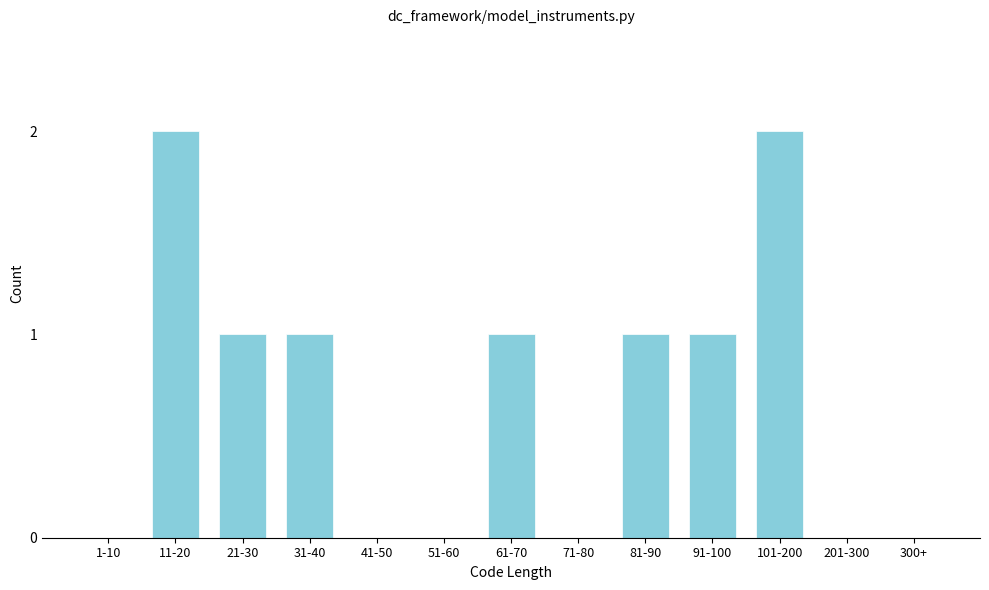

Reading left to right, list all the values displayed in this chart.

1-10=0	11-20=2	21-30=1	31-40=1	41-50=0	51-60=0	61-70=1	71-80=0	81-90=1	91-100=1	101-200=2	201-300=0	300+=0